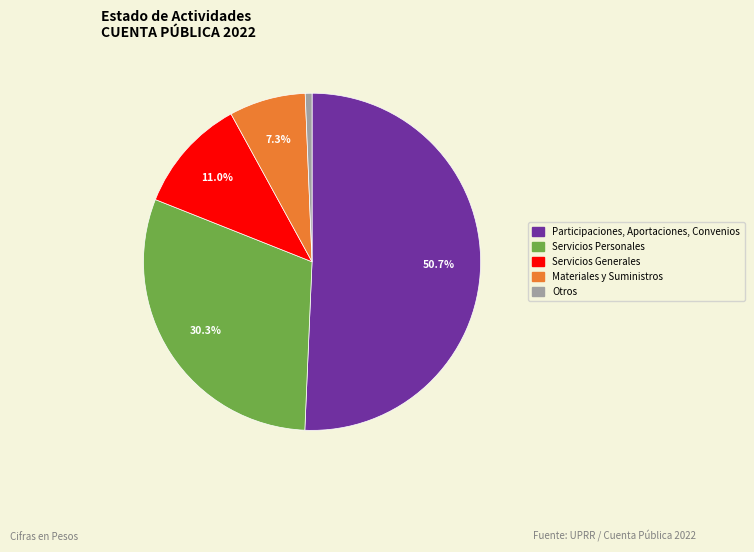

What percentage is the Servicios Generales slice, to the nearest percent?

11%